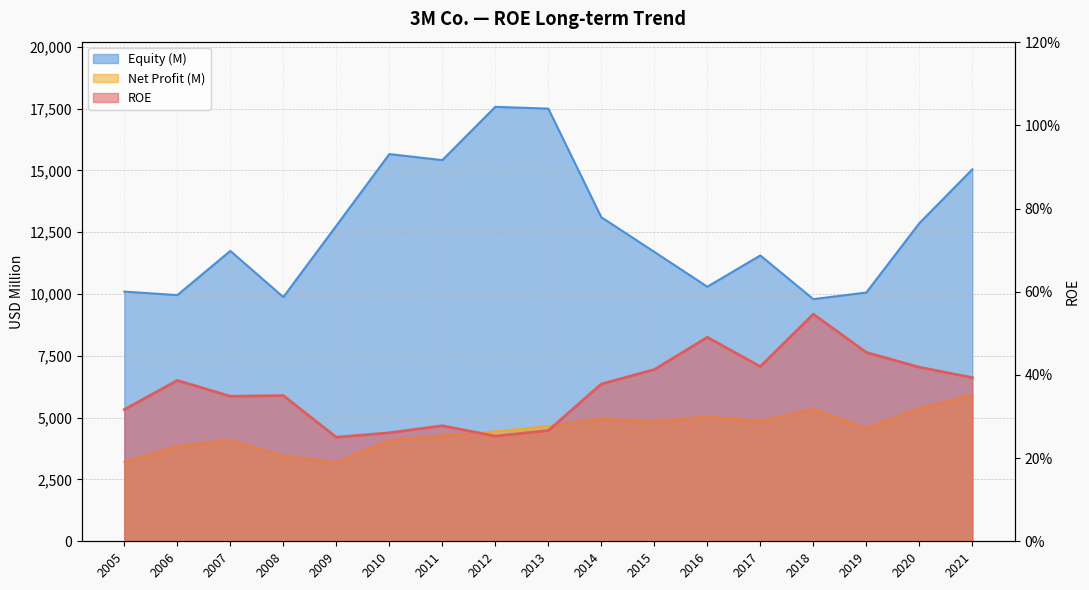

At which label does Net Profit (M) first exceed 4570?

2013